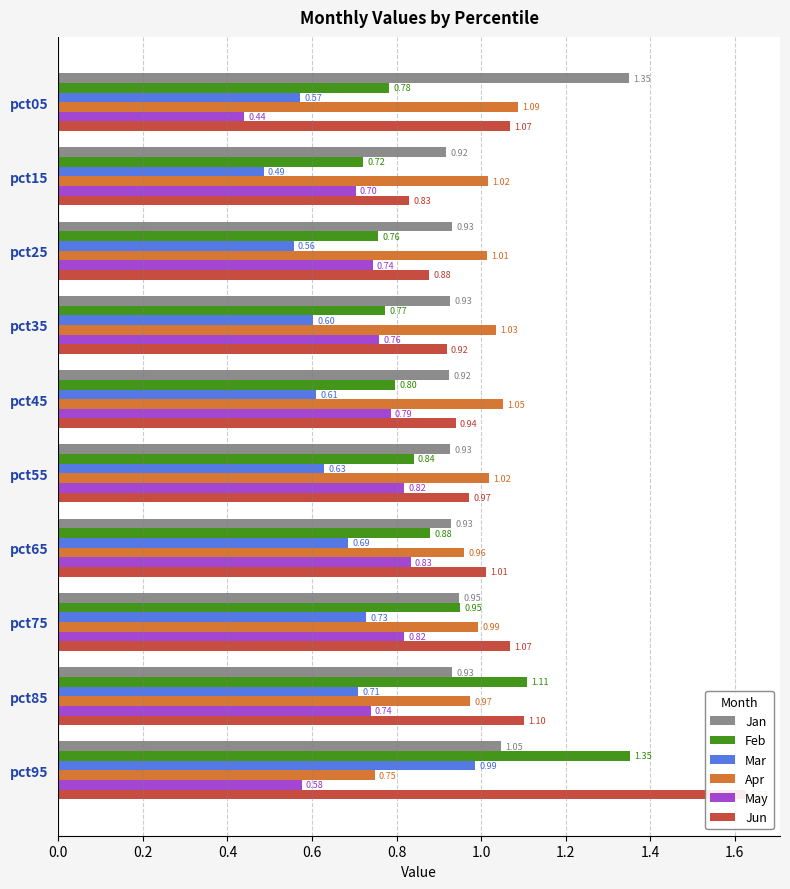

True or false: Jan has a value of 0.6 at pct15.

False